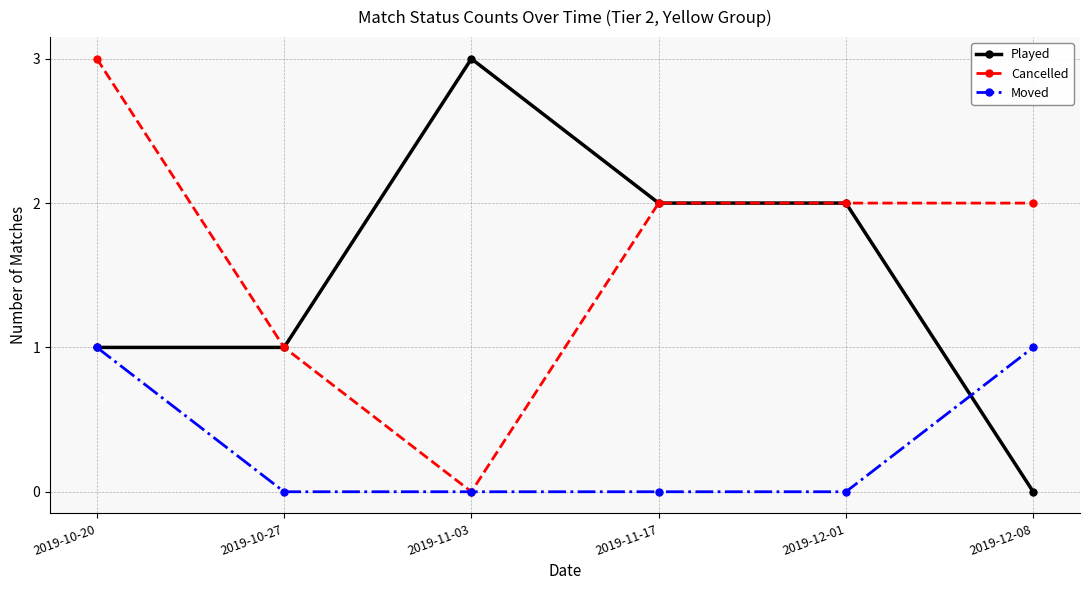

What is the total value across all series at 2019-11-17?

4